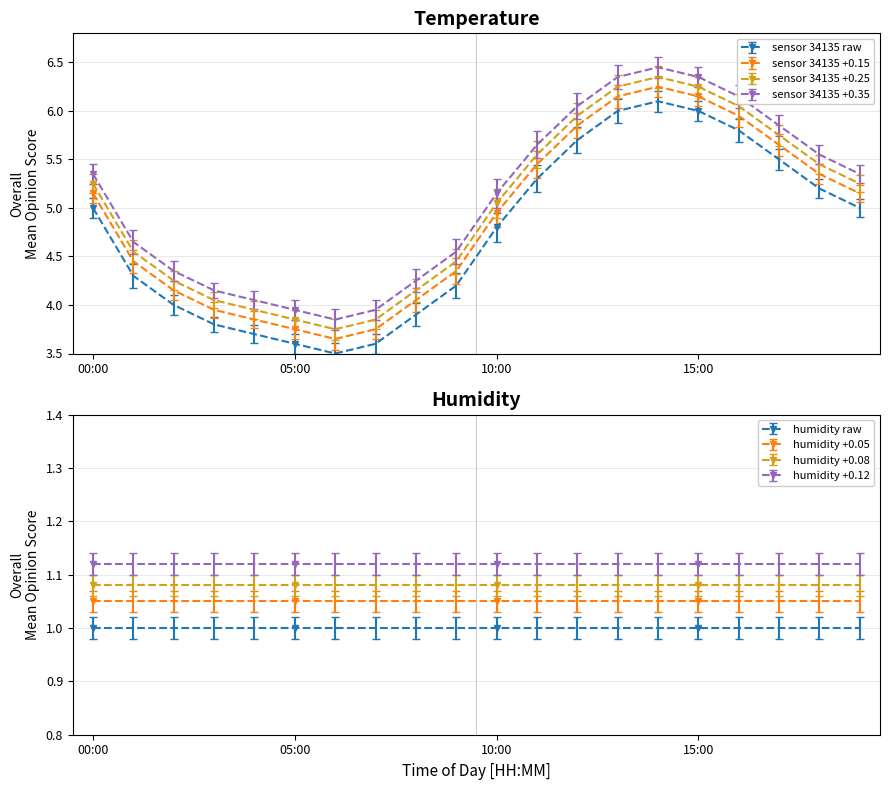

True or false: sensor 34135 +0.25 has more than 1 interior local peaks.

False